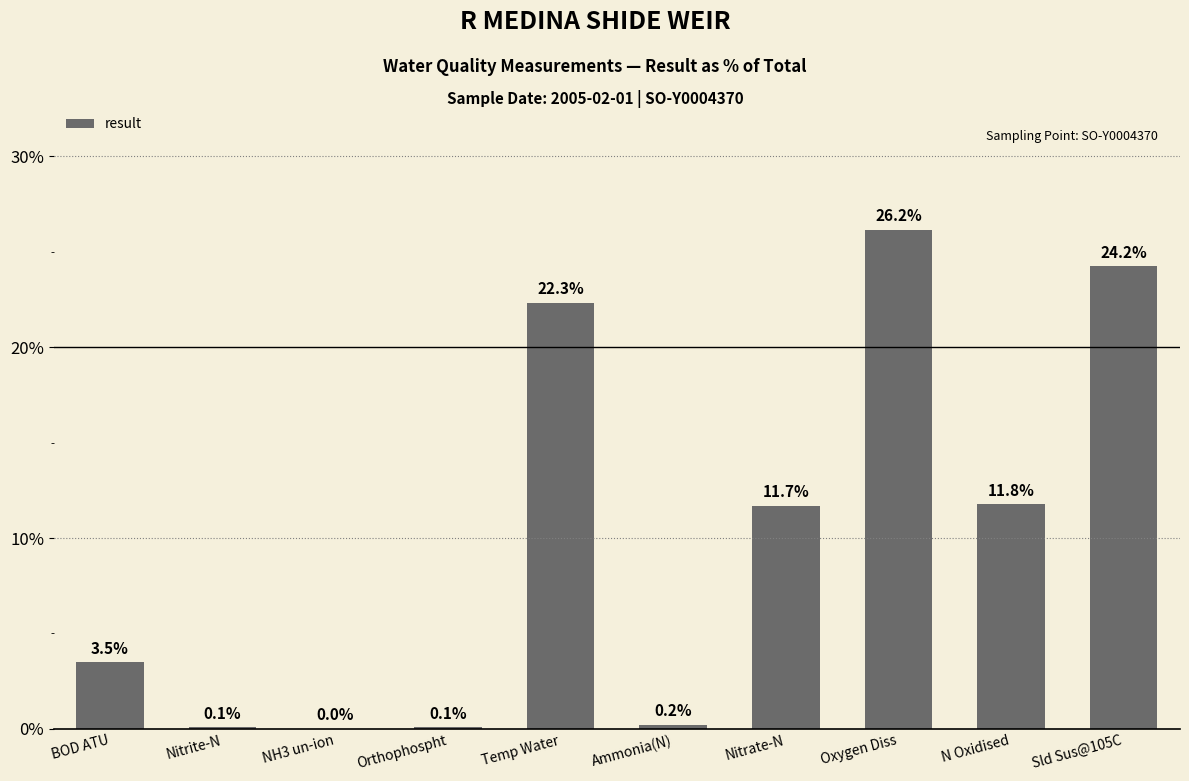

What is the change in value from Orthophospht to N Oxidised?

+11.7